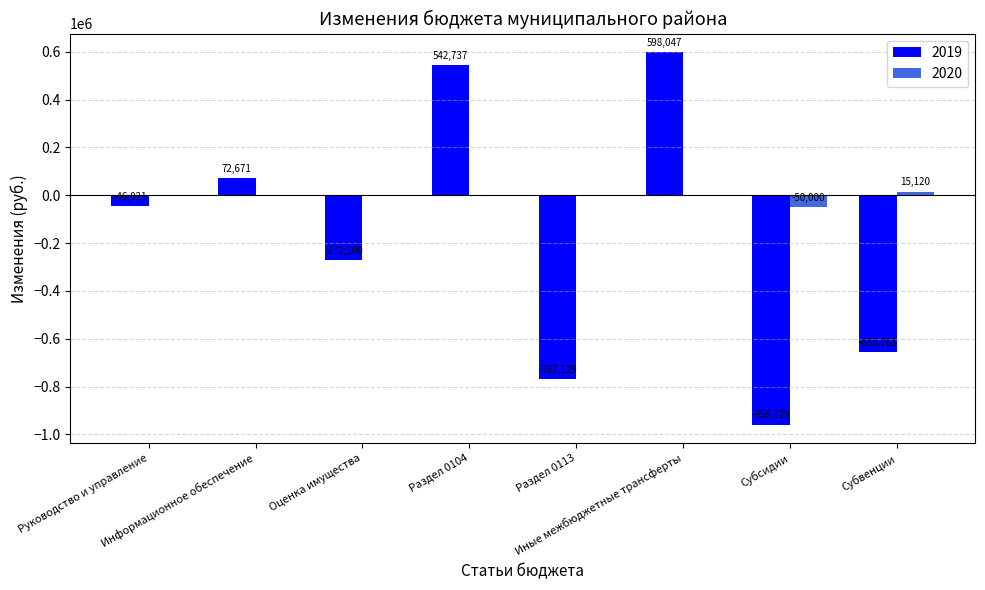

What is the sum of all 2020 values?

-34880.0